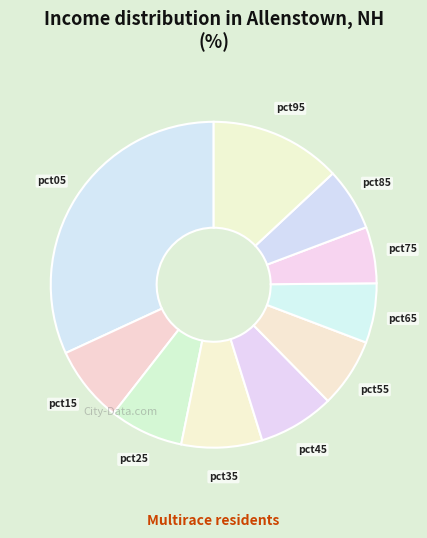

How many segments does this pie chart have?

10